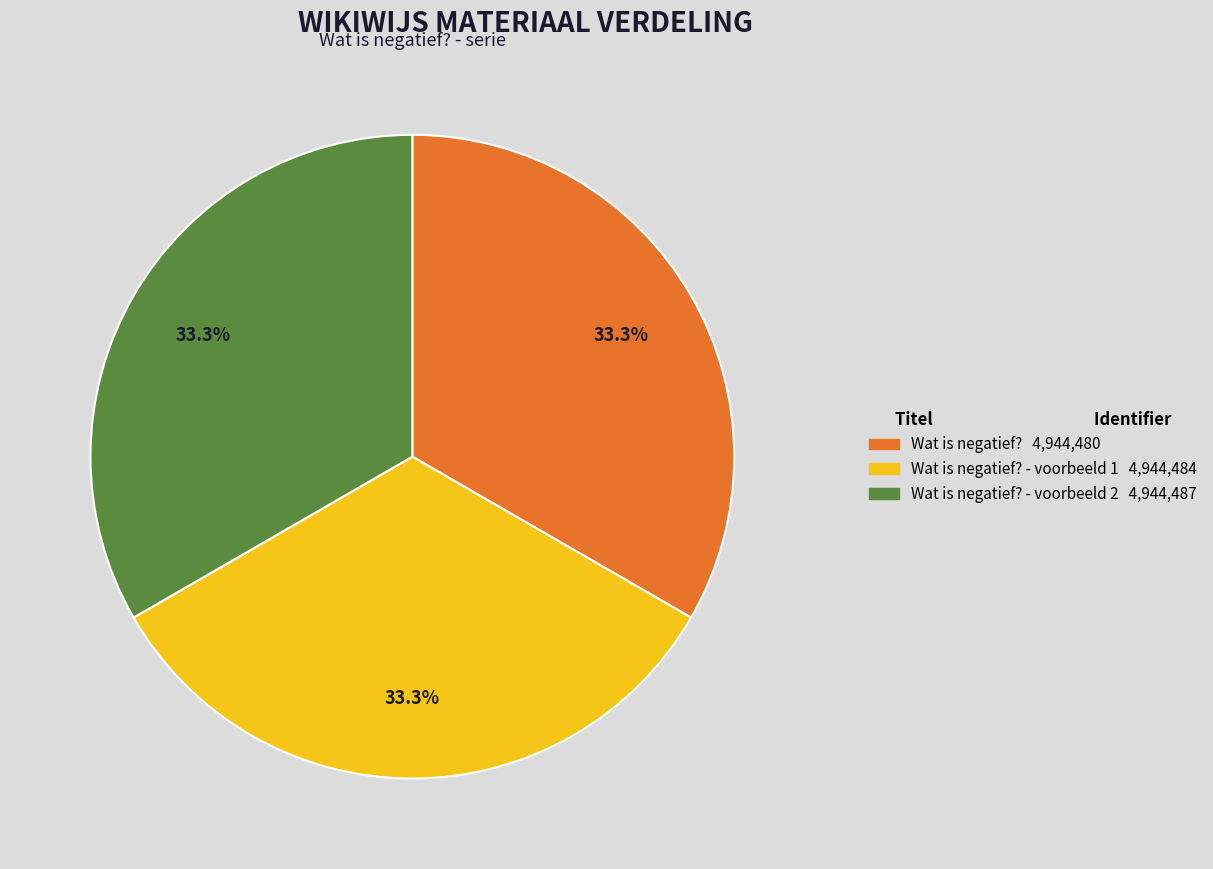

Does any single category account for the majority?

No